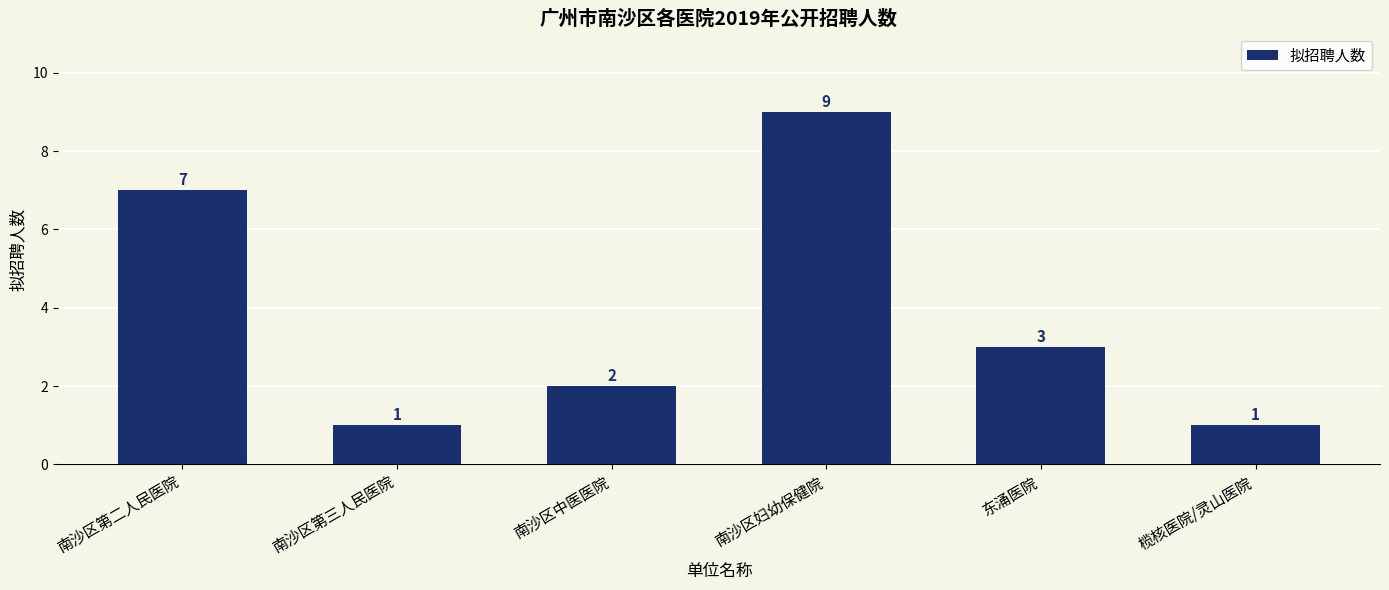

What is the approximate value at 南沙区第三人民医院?

1